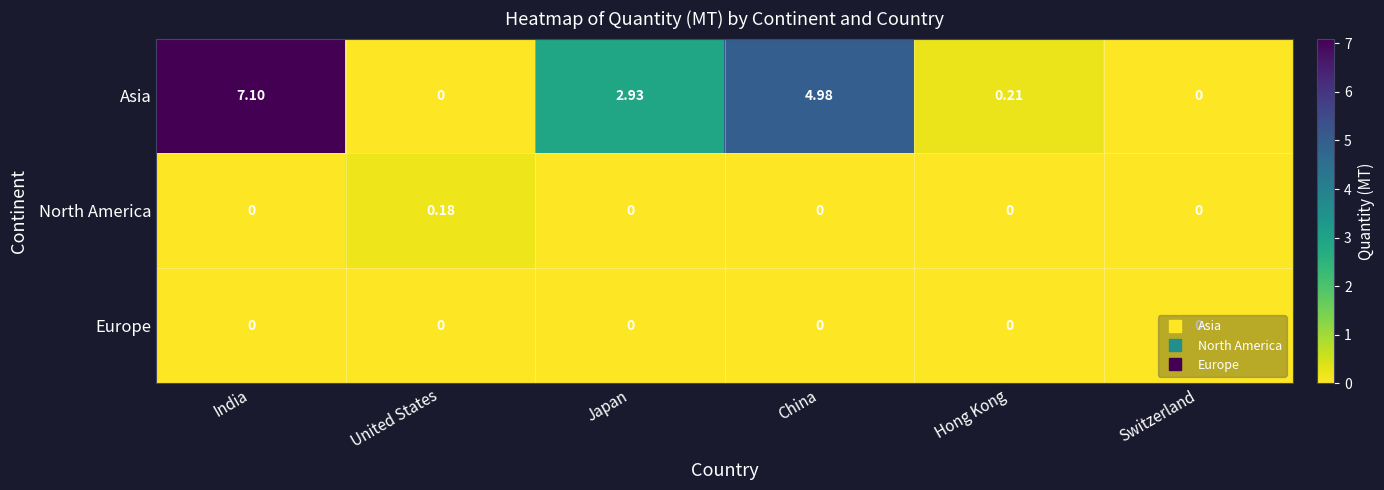

Rank the series by their maximum value, from highest to lowest.

Asia, North America, Europe